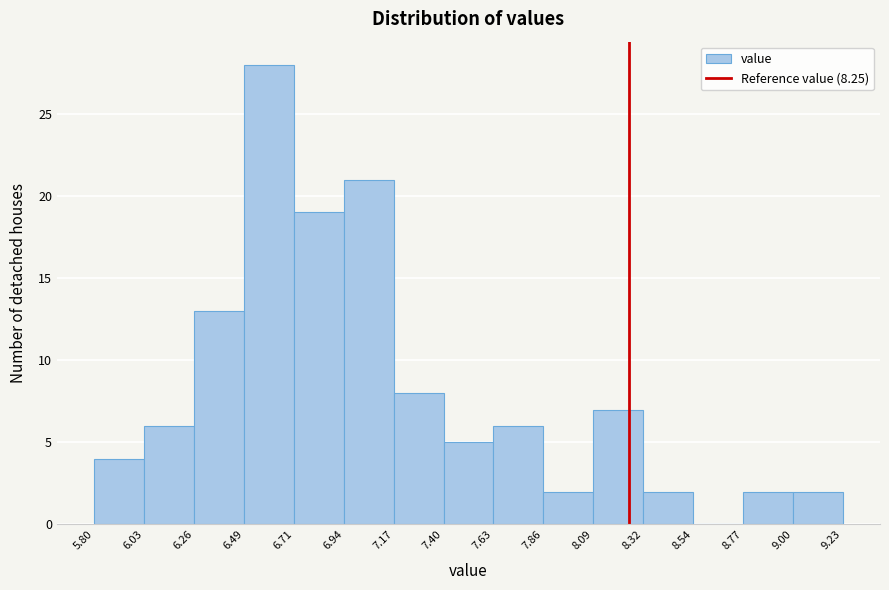

How tall is the bar that spans 6.03 to 6.26 on the x-axis? The values are not printed on the chart, so give them approximately, as read against the axis.

6